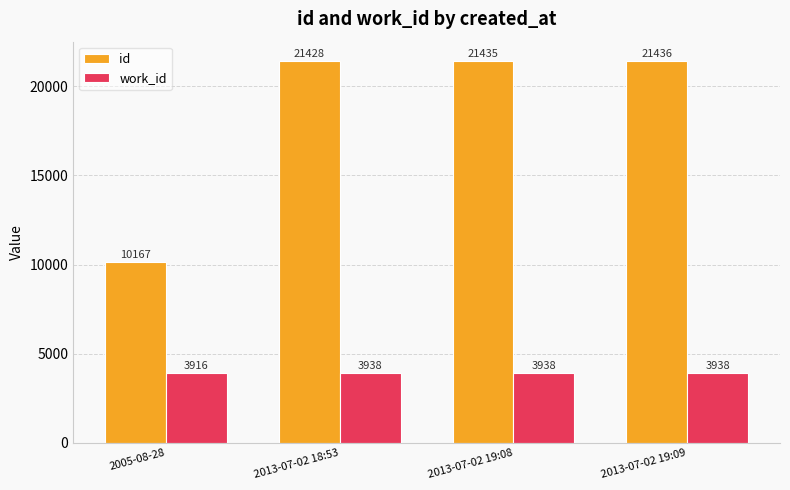

What is the spread (max minus min) of values at 2013-07-02 19:09?

17498